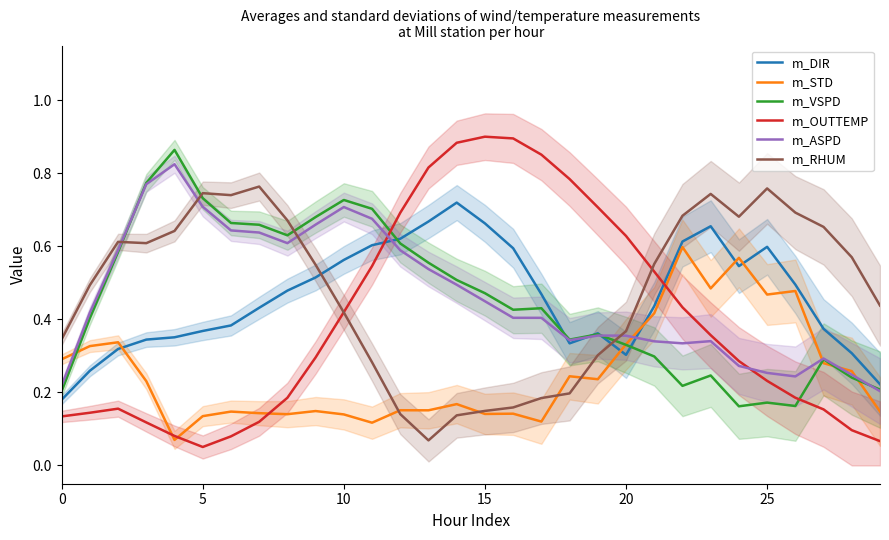

Is it true that m_DIR equals 0.9 at 9?

False